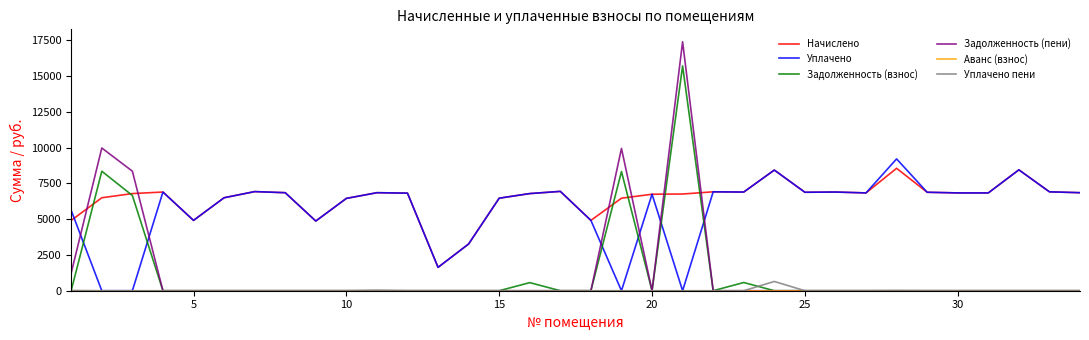

True or false: Уплачено and Задолженность (взнос) cross at least once.

True